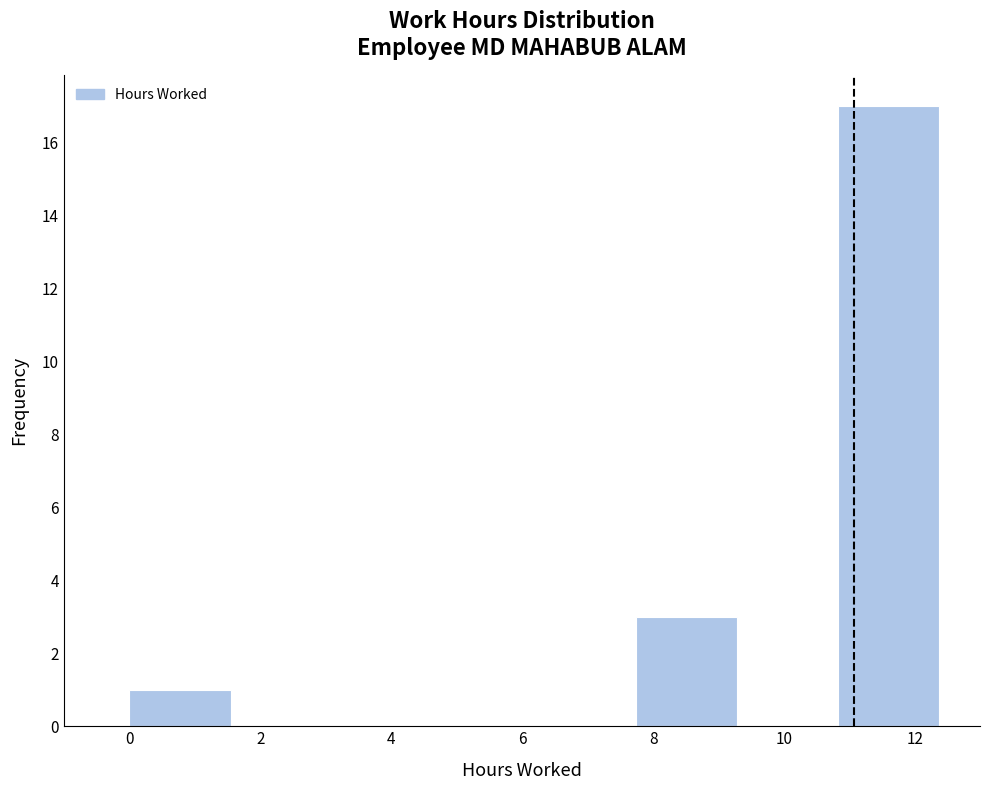

Reading left to right, transcribe this chart: for each bar, give the range it covers on the x-axis and its height. Neither the bar edges nor the heights are printed on the chart, so give them approximately, as read against the axes.

0.0 to 1.6: 1
1.6 to 3.0: 0
3.0 to 4.6: 0
4.6 to 6.2: 0
6.2 to 7.8: 0
7.8 to 9.2: 3
9.2 to 10.8: 0
10.8 to 12.4: 17